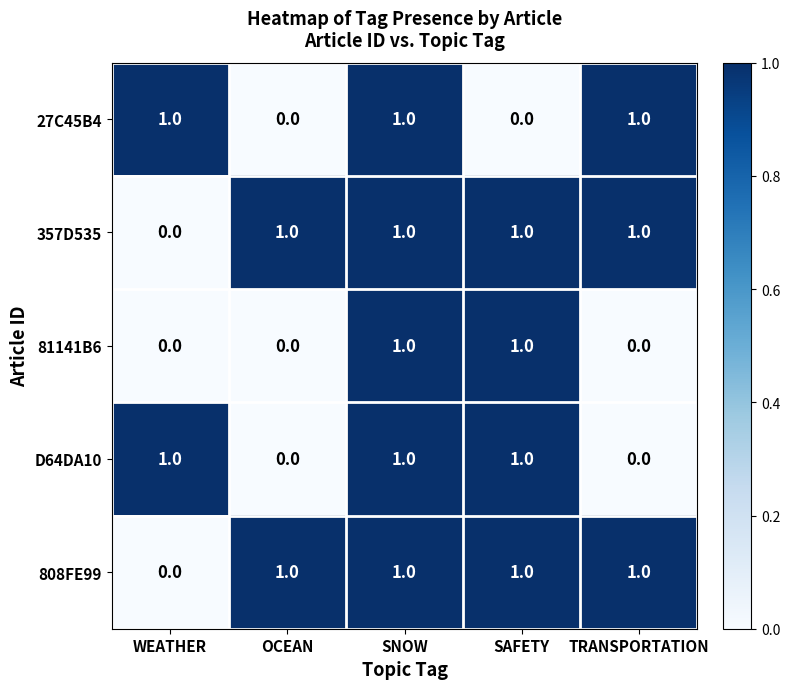

Reading left to right, transcribe all the data shown in this chart.

27C45B4: 1	0	1	0	1
357D535: 0	1	1	1	1
81141B6: 0	0	1	1	0
D64DA10: 1	0	1	1	0
808FE99: 0	1	1	1	1